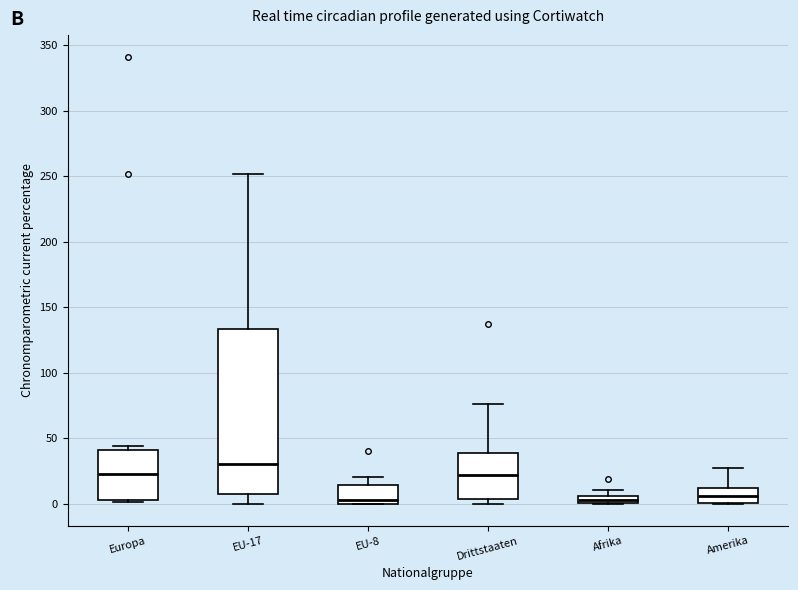

Which box has the highest median line?

EU-17